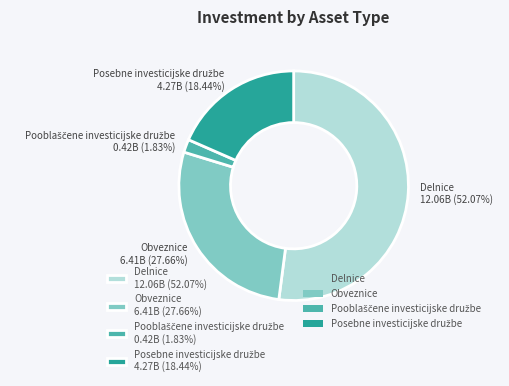

Does Delnice 12.06B (52.07%) represent more than half of the total?

Yes